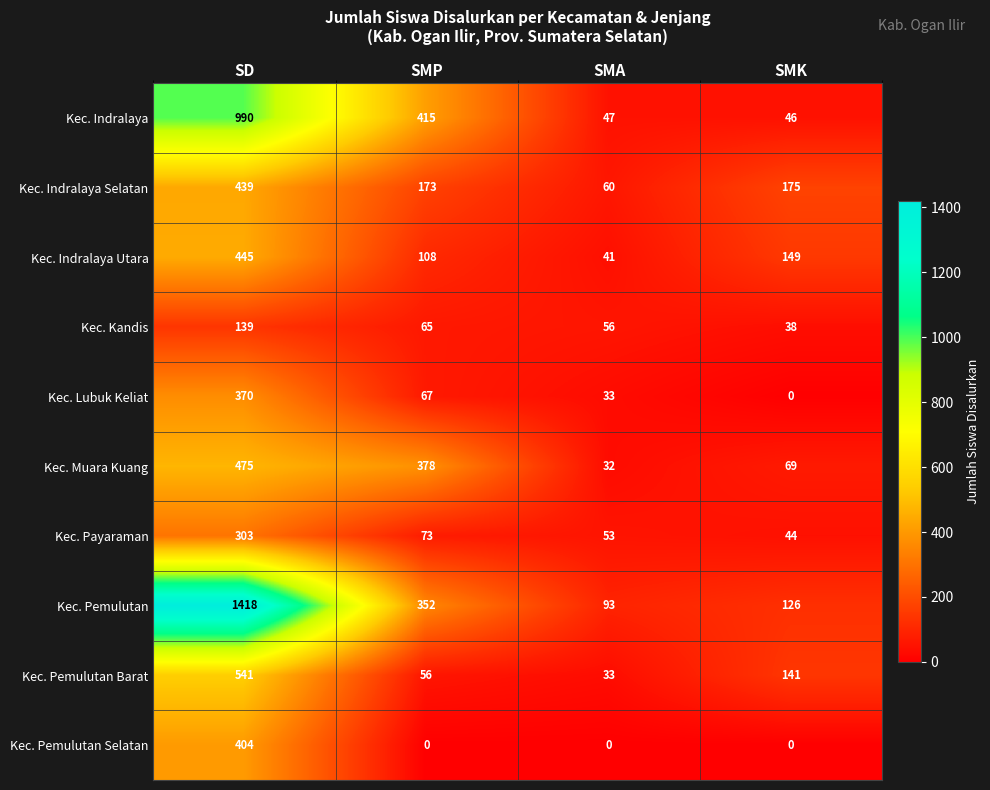

Which series has the largest range (max minus min)?

Kec. Pemulutan